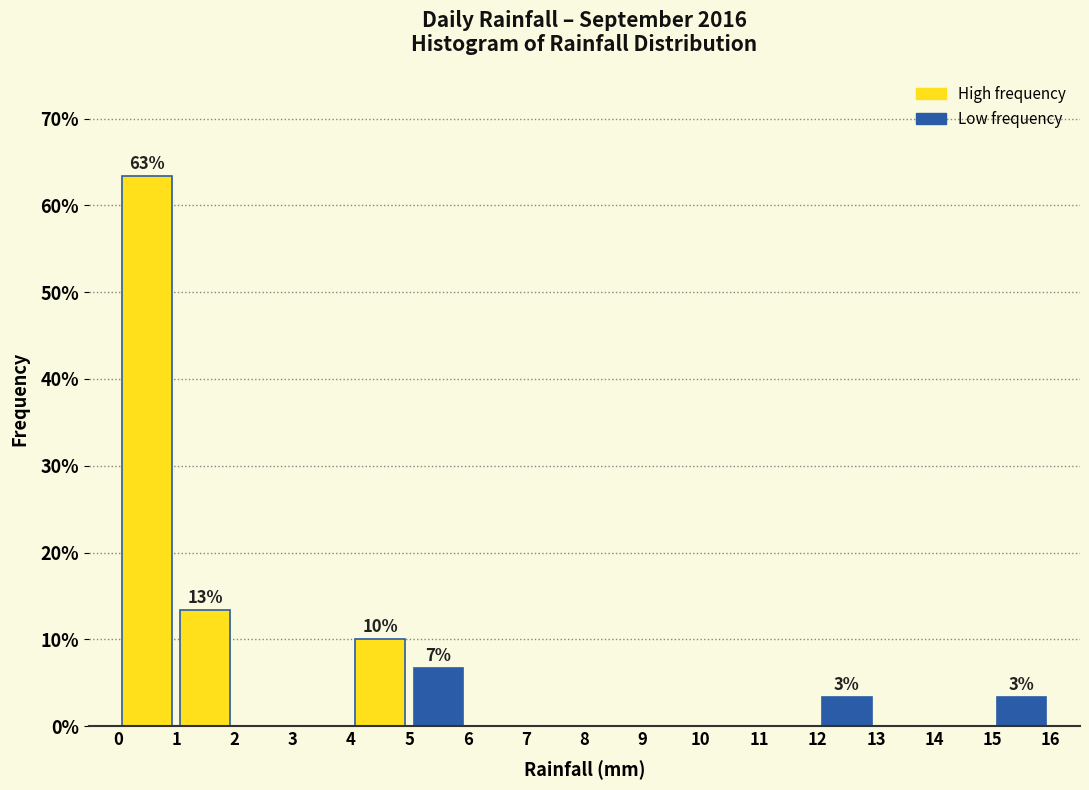

Over which range of the x-axis is the bar tallest?

0 to 1